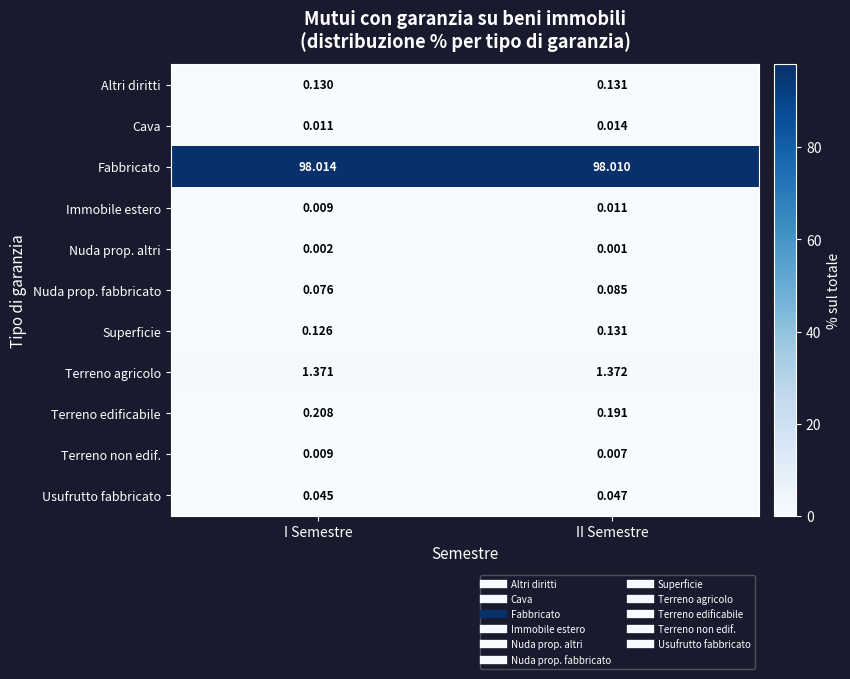

Which series changed the most between I Semestre and II Semestre?

Terreno edificabile